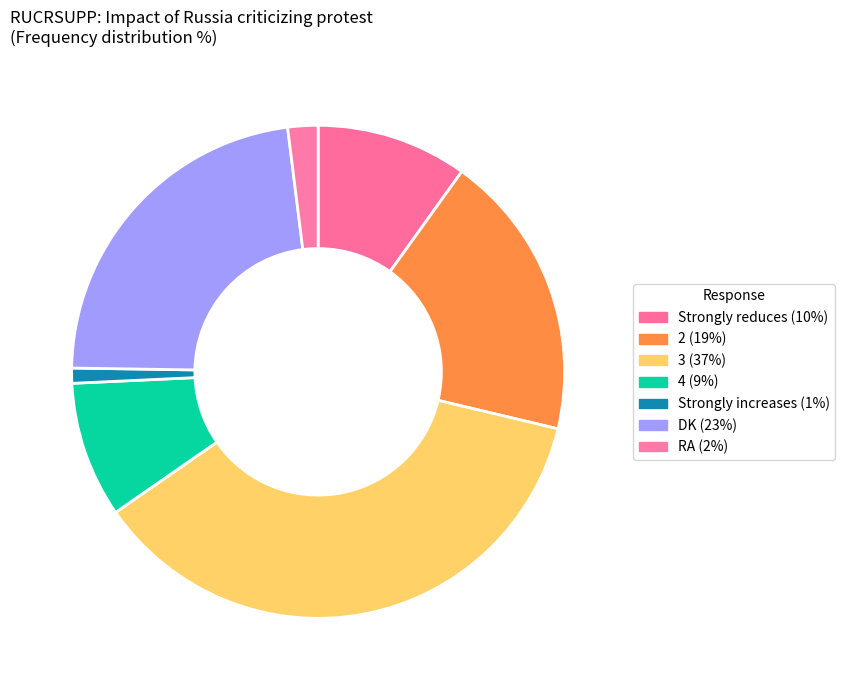

Is it true that DK is 31% of the pie?

False